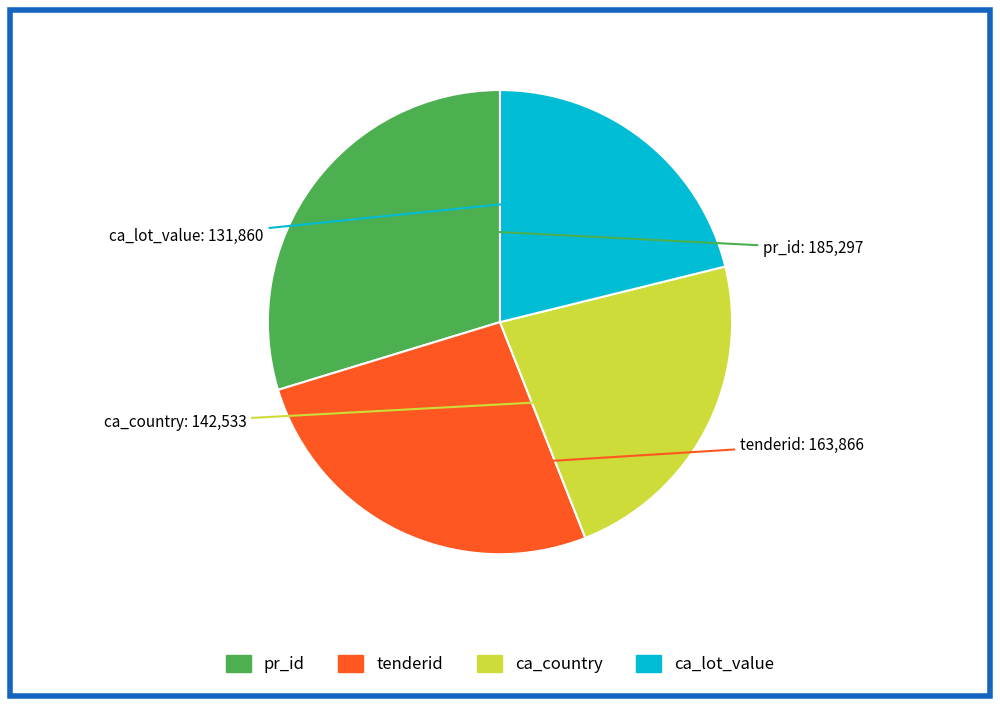

Is there any slice that represents more than half of the pie?

No